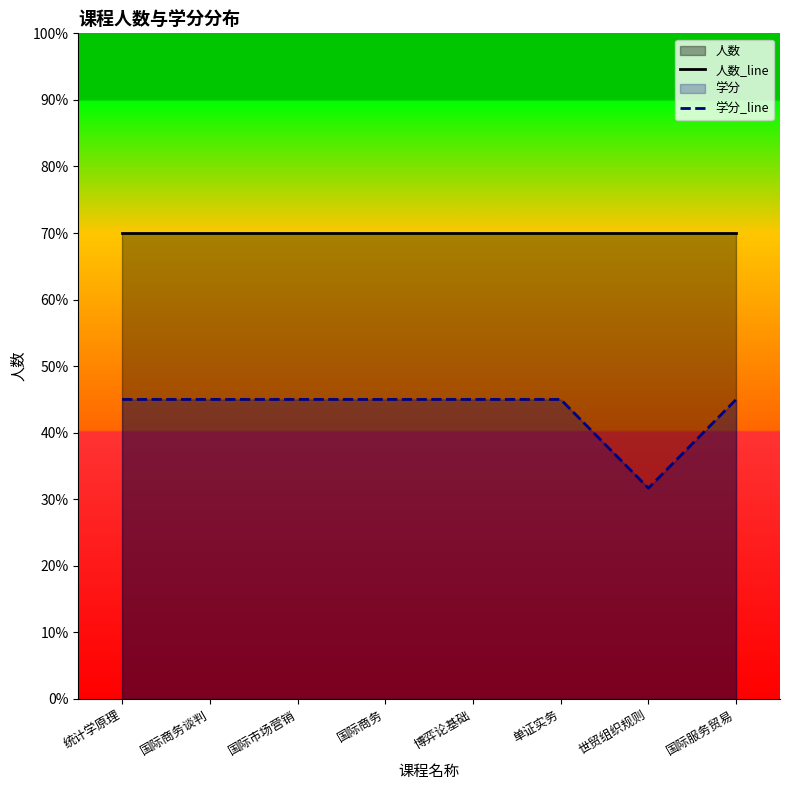

At which label does 学分_line reach its minimum?

世贸组织规则